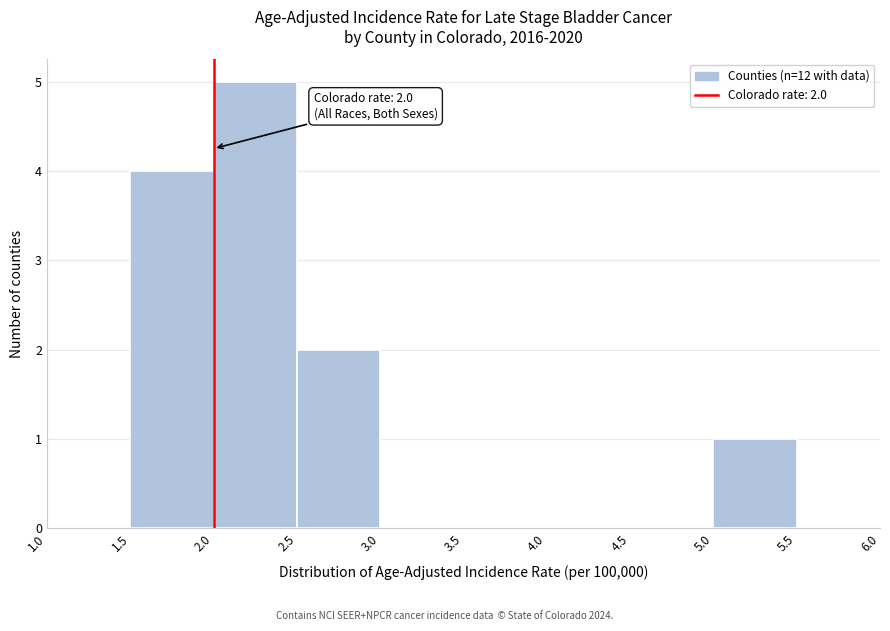

Over which range of the x-axis is the bar tallest?

2.0 to 2.5